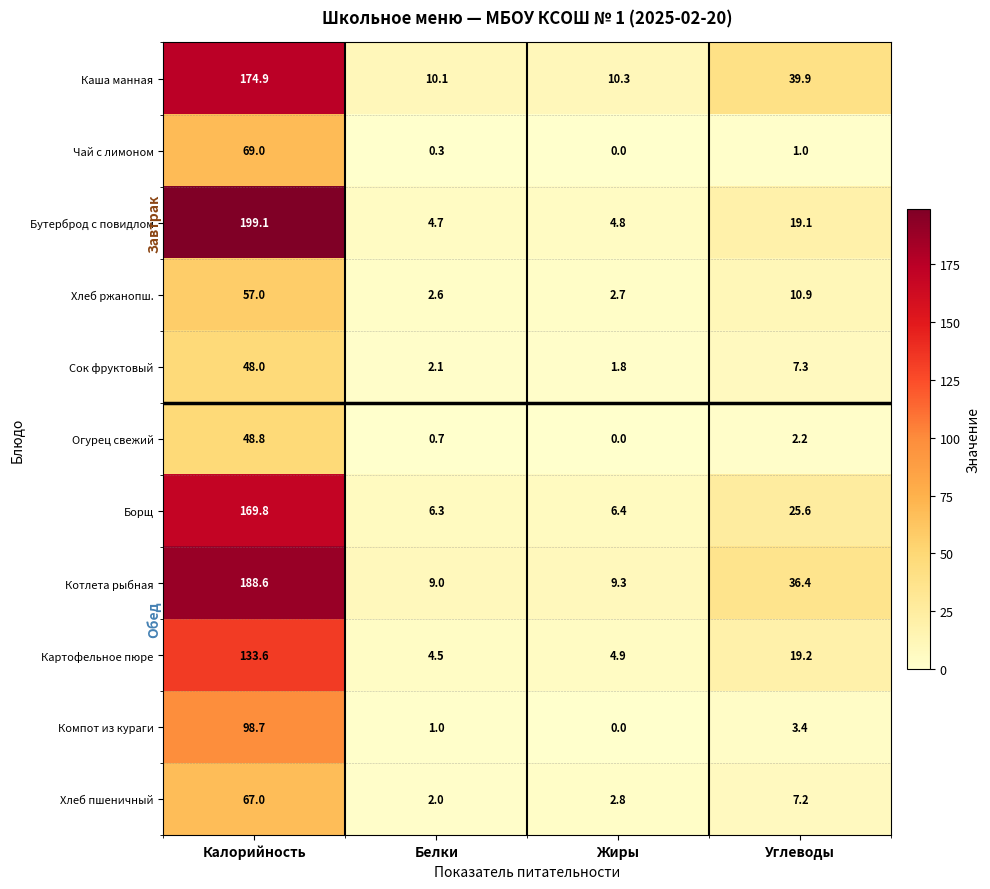

What is the sum of the Котлета рыбная values at Калорийность and Жиры?

197.9